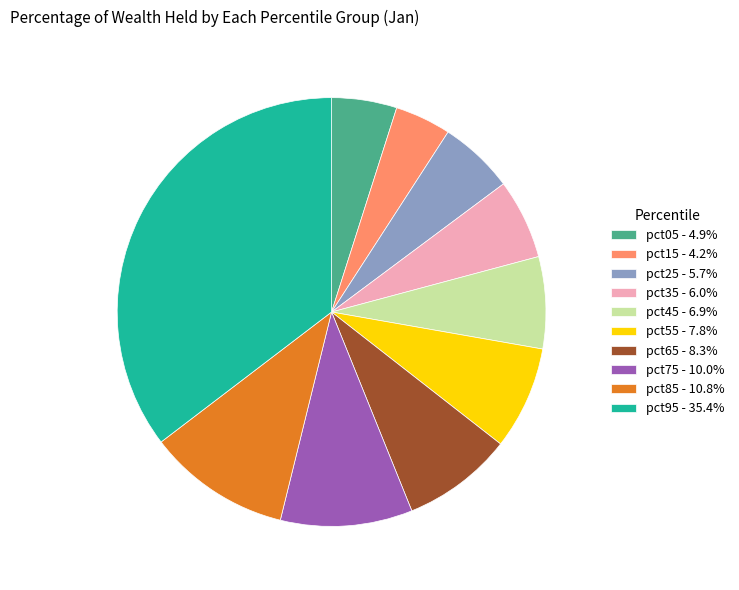

How many slices are in this pie chart?

10